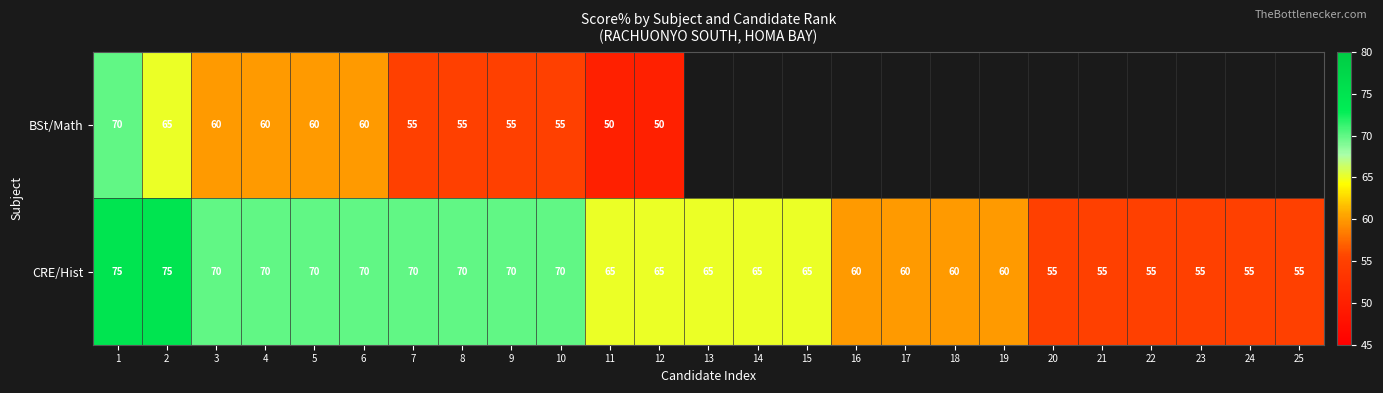

What is the minimum value shown in the chart?

50.0